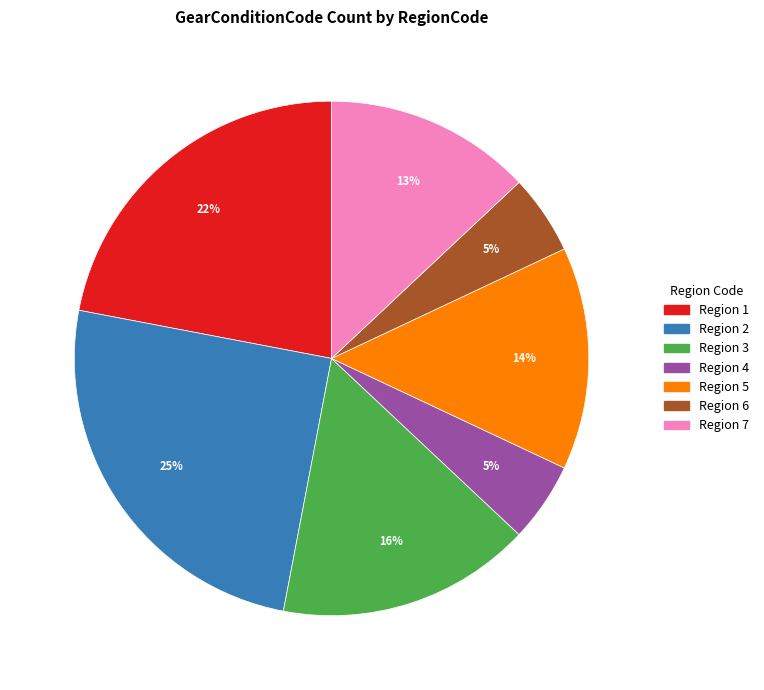

To the nearest percent, what is the difference between the largest and smallest slice percentages?

20%